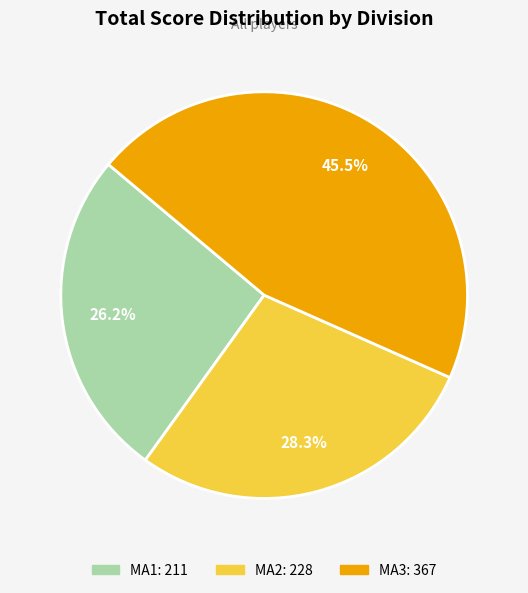

Is there any slice that represents more than half of the pie?

No